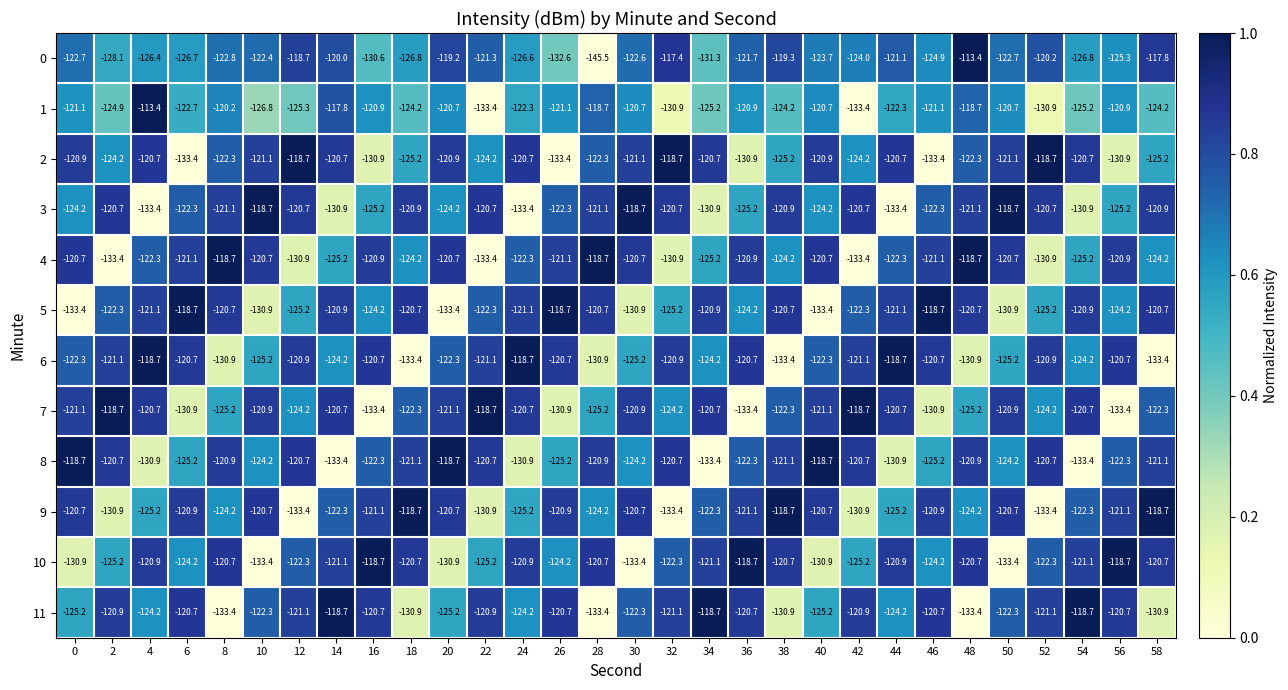

The value of 3 at 2 is -120.7. True or false?

True